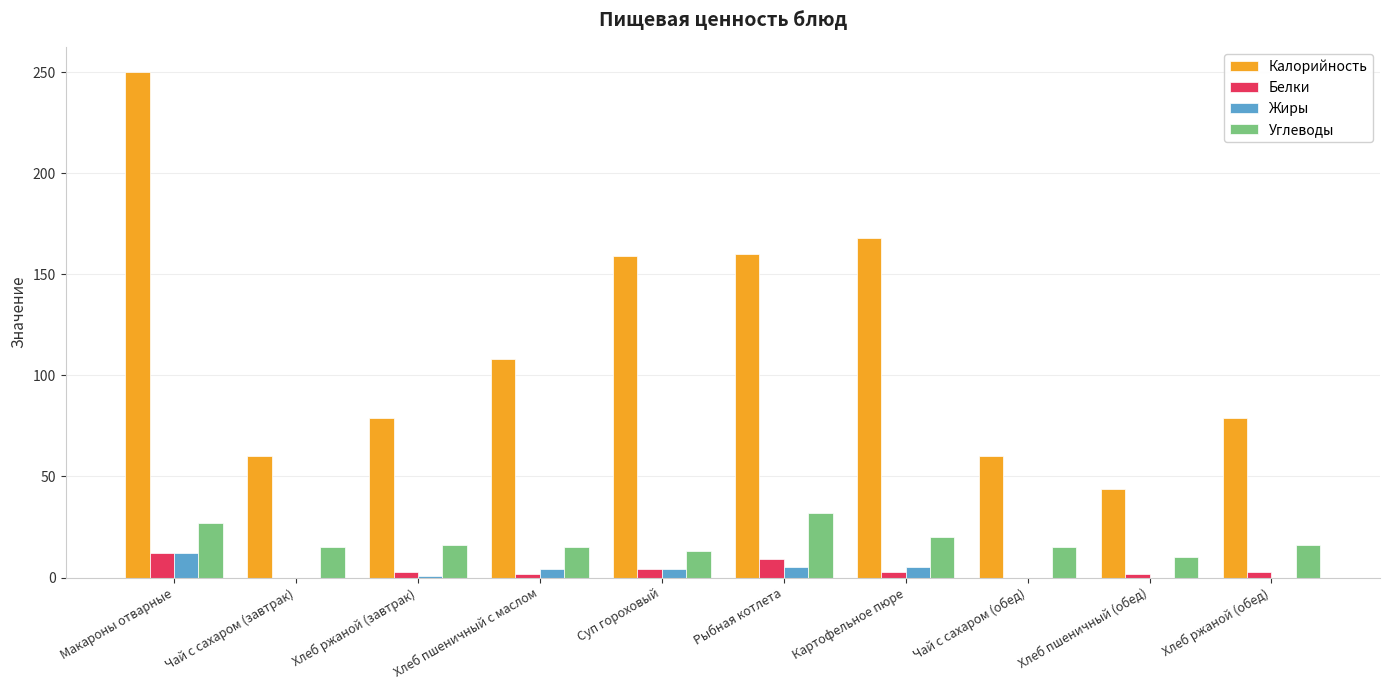

What is the sum of all Углеводы values?

179